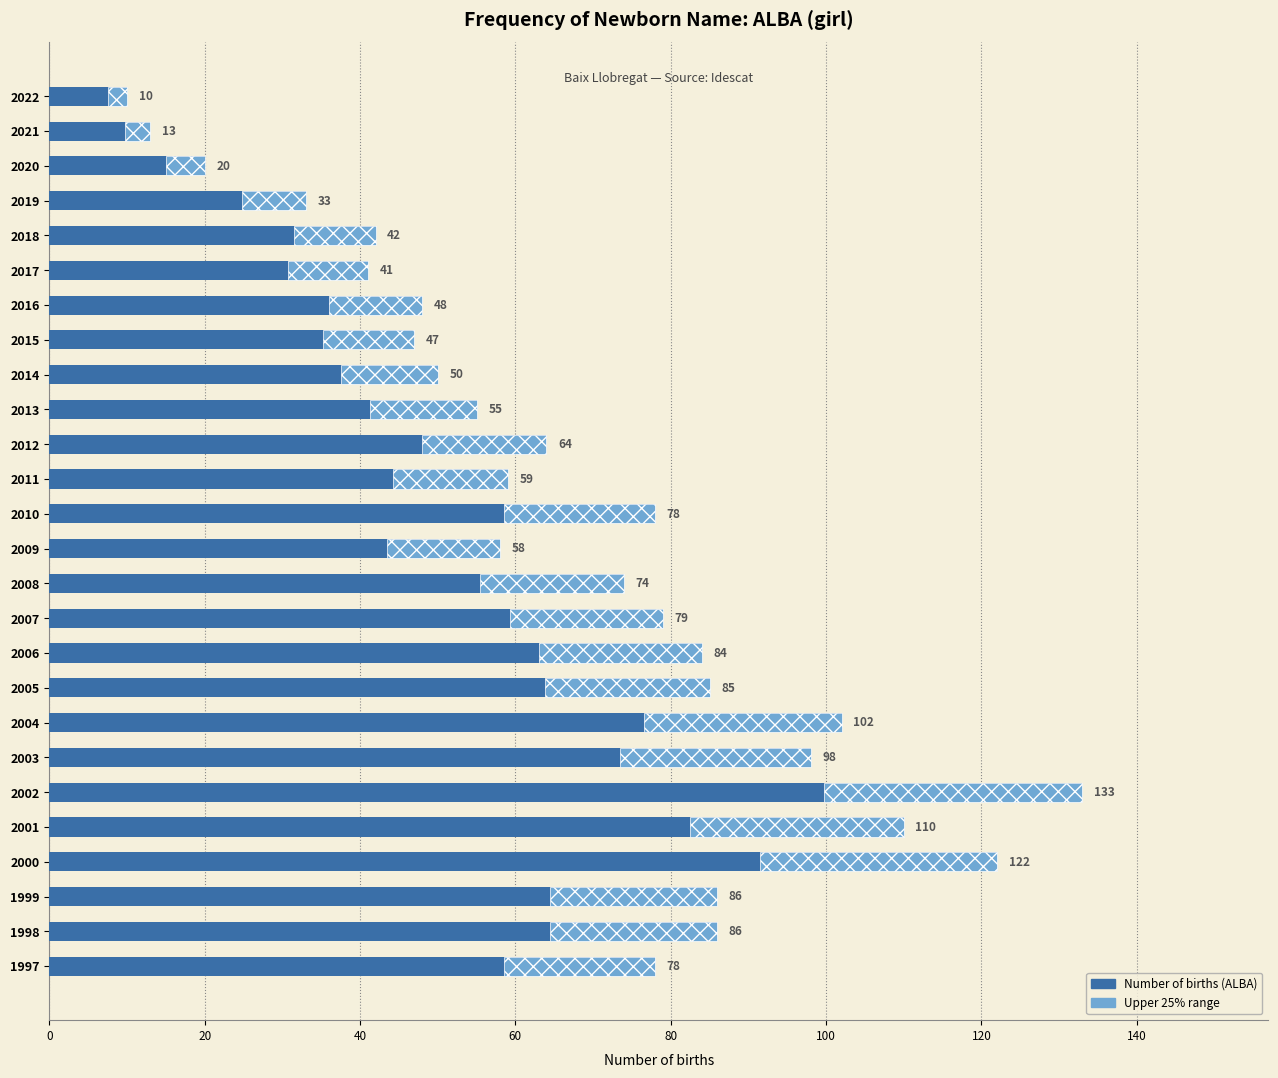

Are the bars horizontal?

Yes